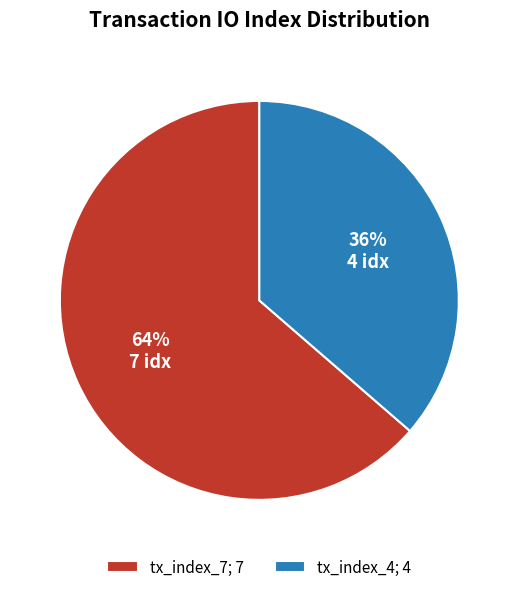

To the nearest percent, what is the average slice percentage?

50%